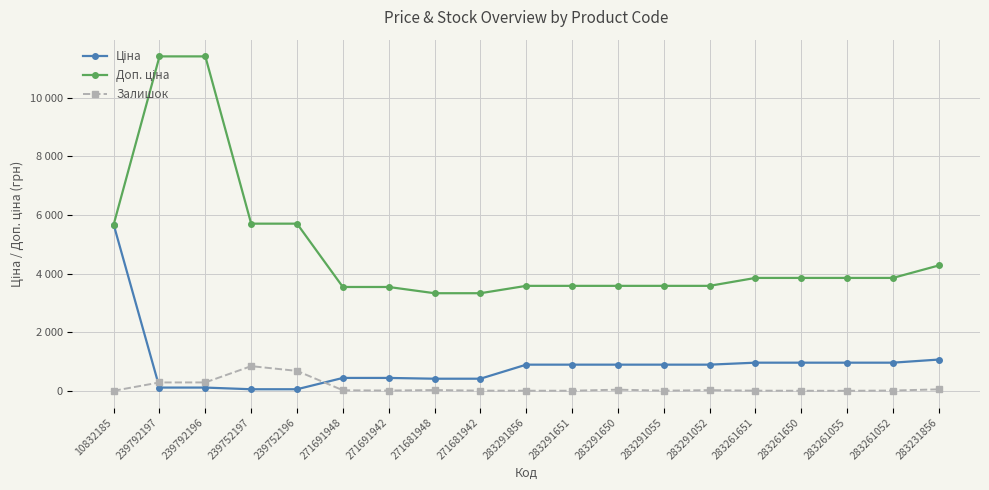

Is this an area chart (filled region under the line)?

No